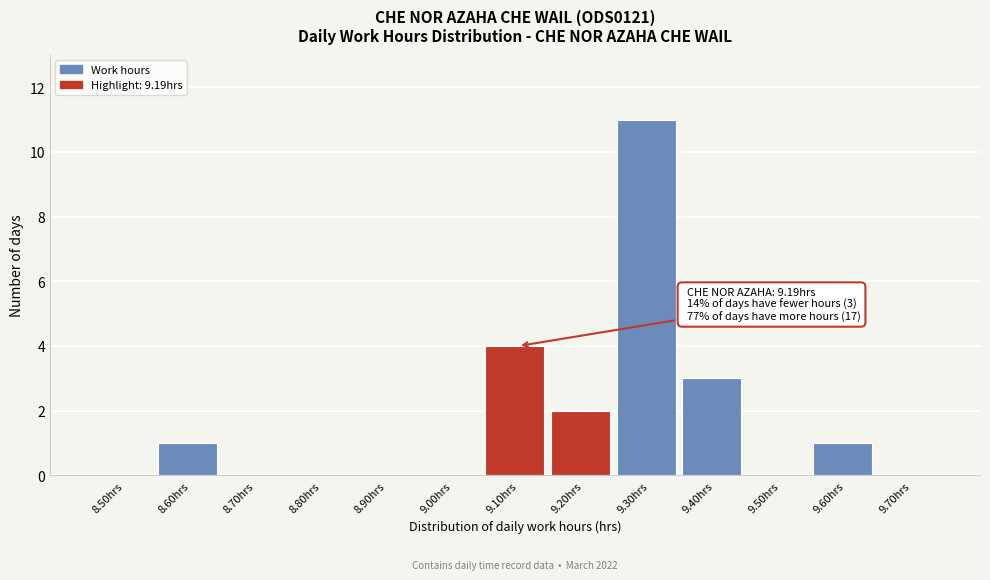

Reading left to right, transcribe all the data shown in this chart.

8.50hrs=0	8.60hrs=1	8.70hrs=0	8.80hrs=0	8.90hrs=0	9.00hrs=0	9.10hrs=4	9.20hrs=2	9.30hrs=11	9.40hrs=3	9.50hrs=0	9.60hrs=1	9.70hrs=0